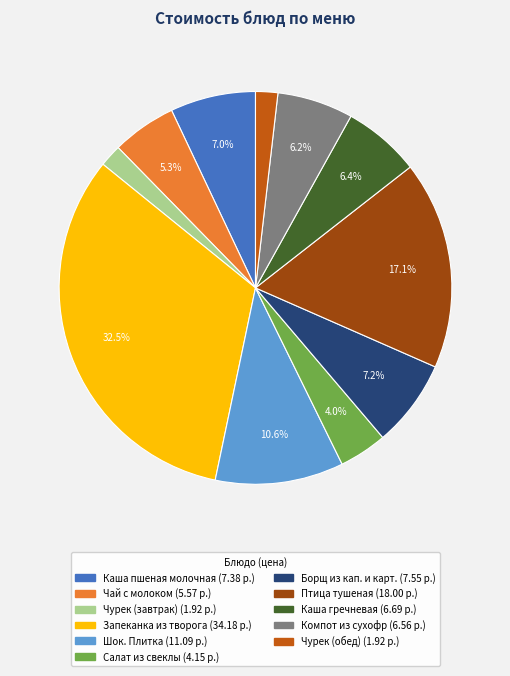

Is the sum of Каша пшеная молочная and Чурек (завтрак) greater than half?

No